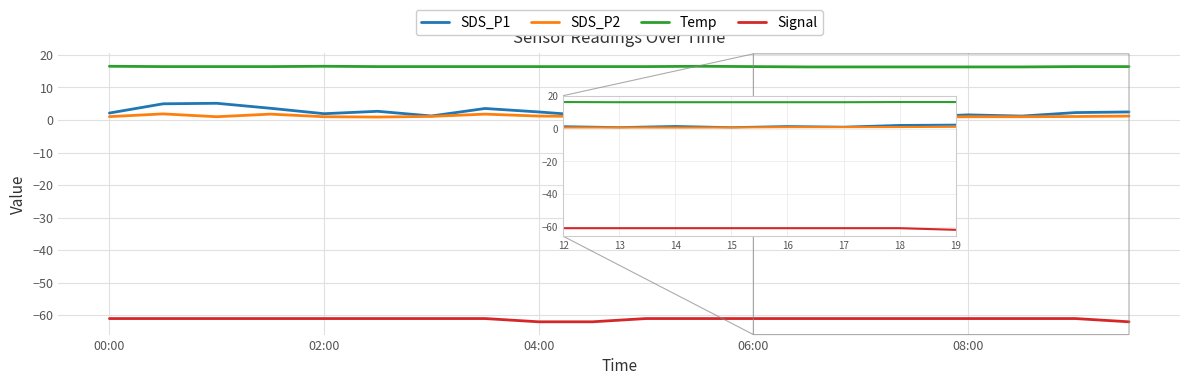

True or false: Temp and SDS_P2 intersect in this chart.

False